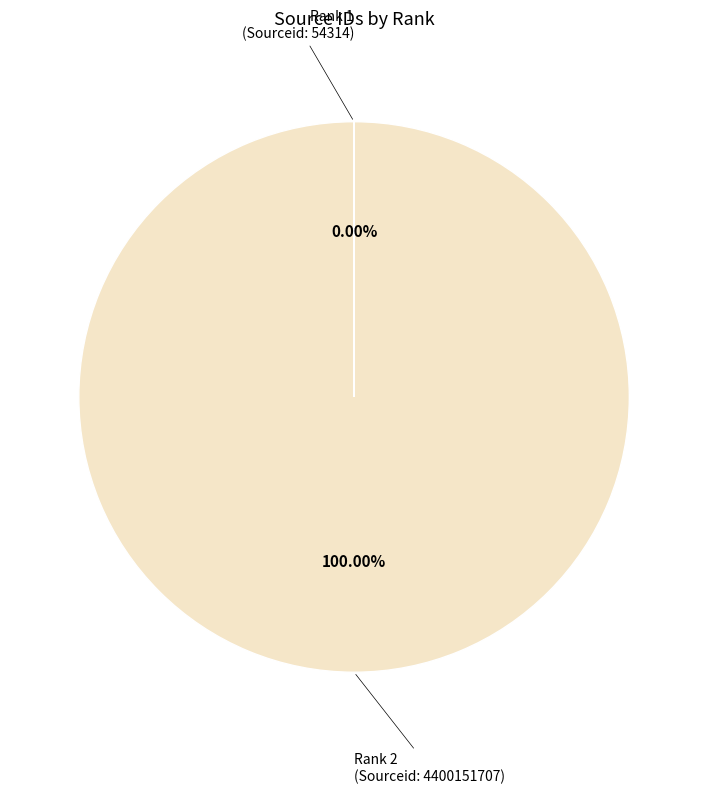

What percentage is the Rank 2 (Sourceid: 4400151707) slice, to the nearest percent?

100%